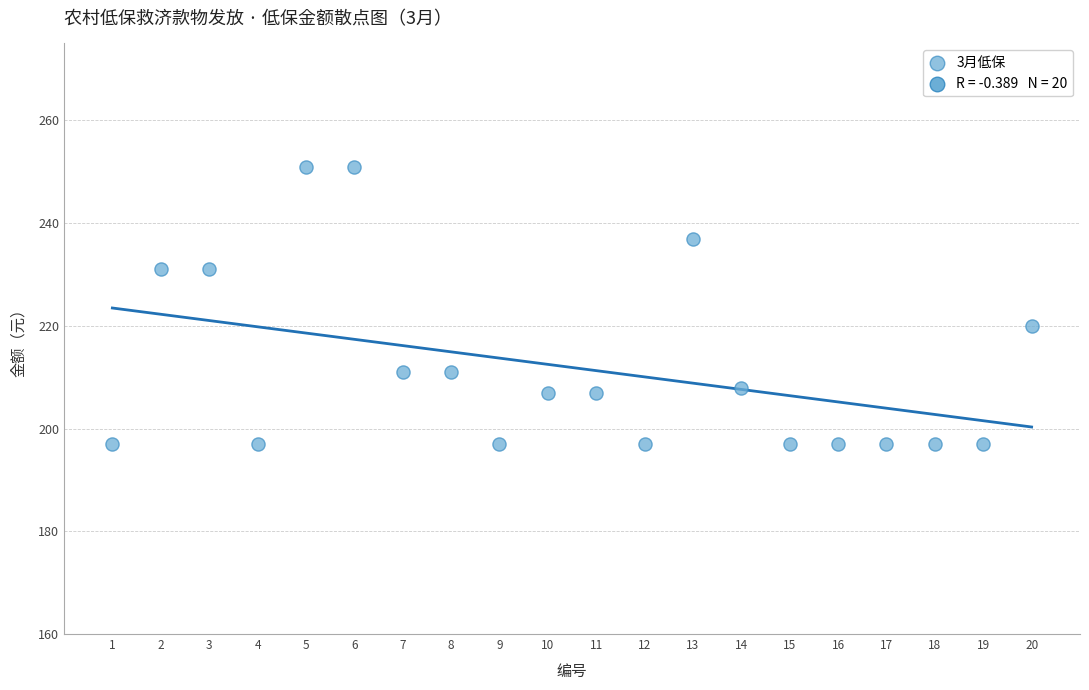

What Y value in the scatter plot is closest to 224?

220